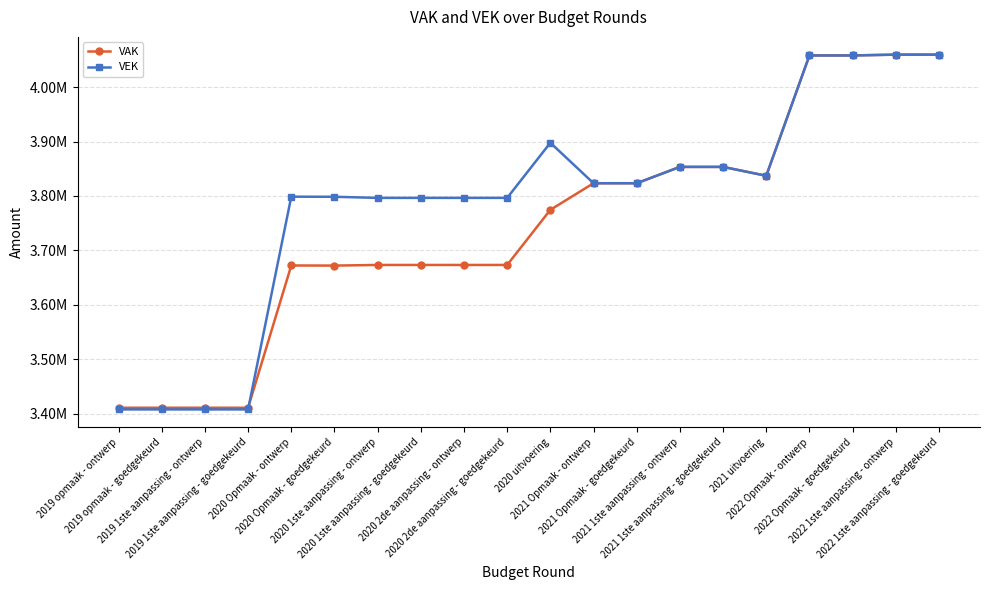

Does the chart have visible grid lines?

Yes